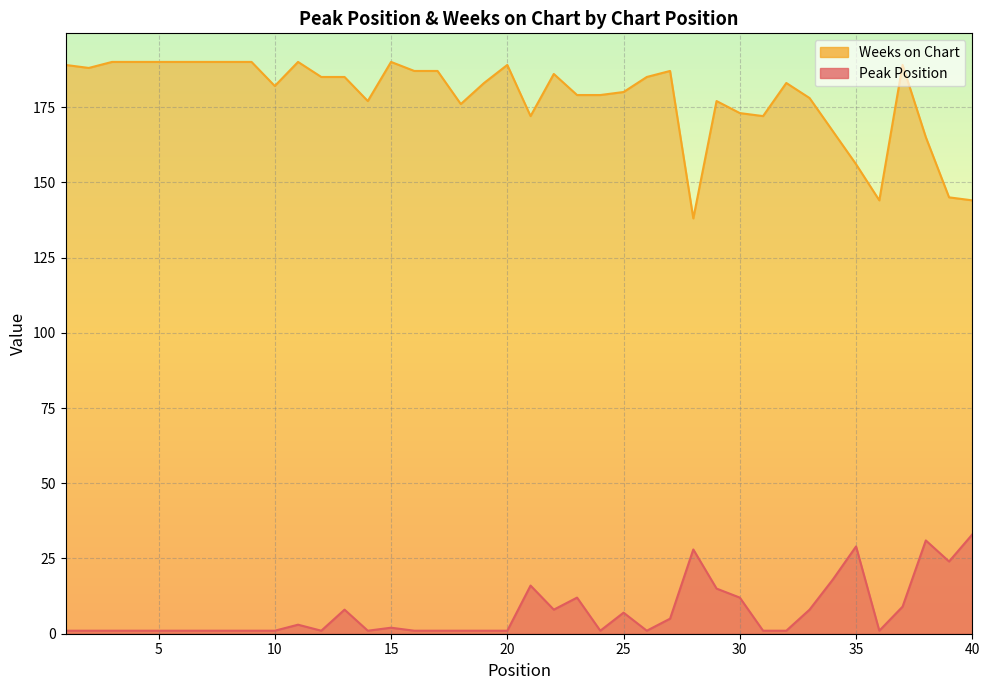

At how many categories does at least one series exceed 141?

39